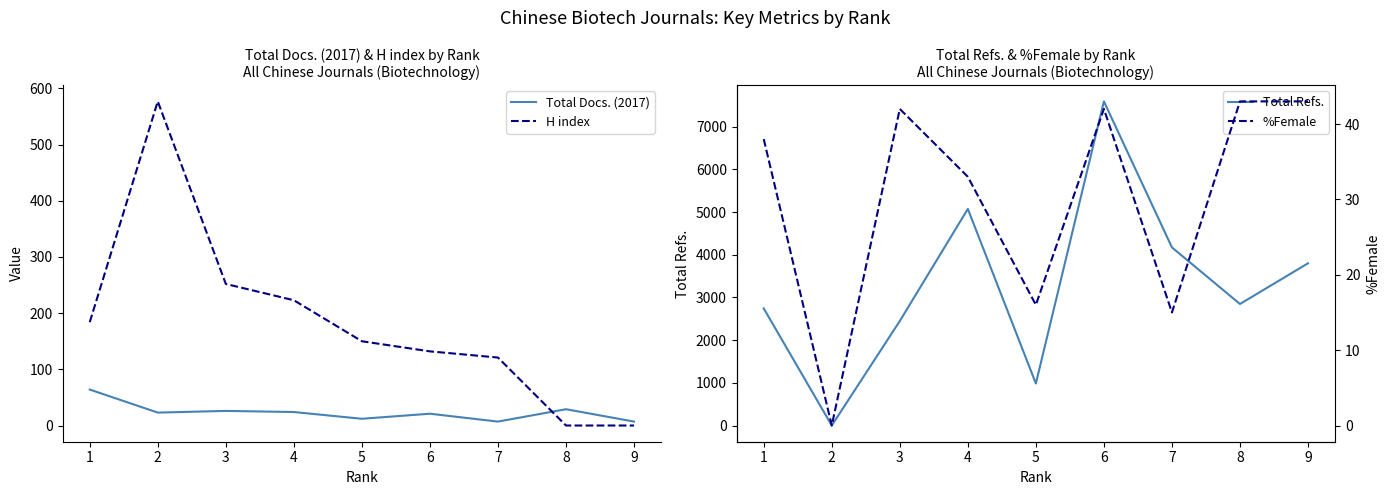

Rank the series at 7 from highest to lowest value.

Total Refs., H index, %Female, Total Docs. (2017)